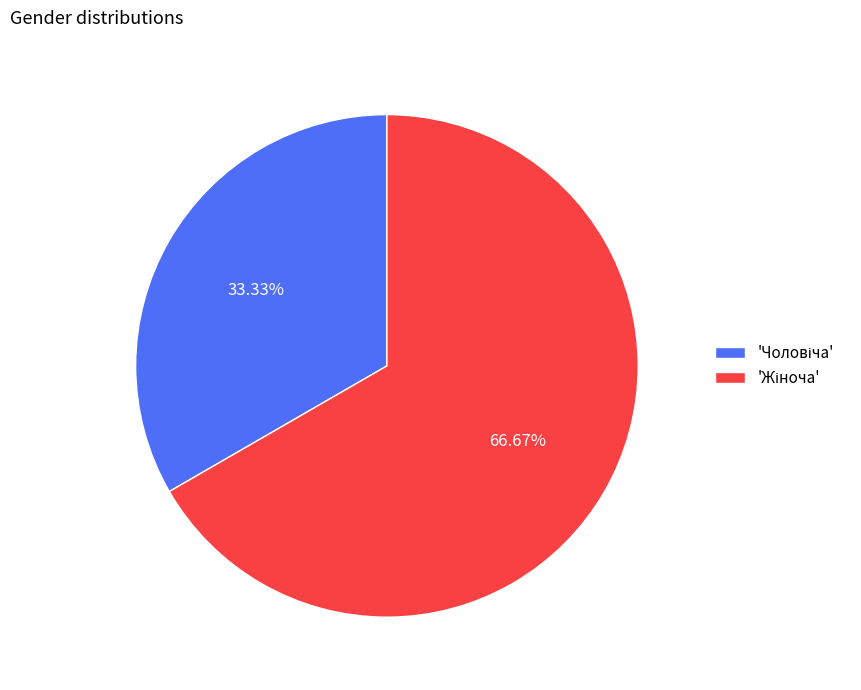

Does any single category account for the majority?

Yes